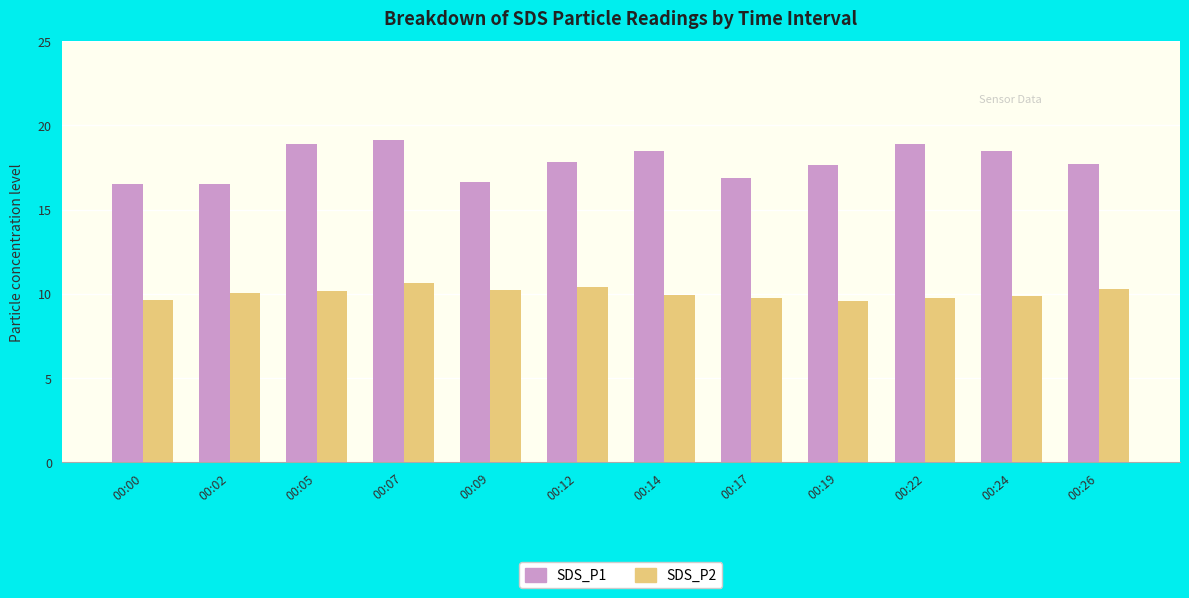

What is the difference between the highest and lowest values at 00:22?

9.2